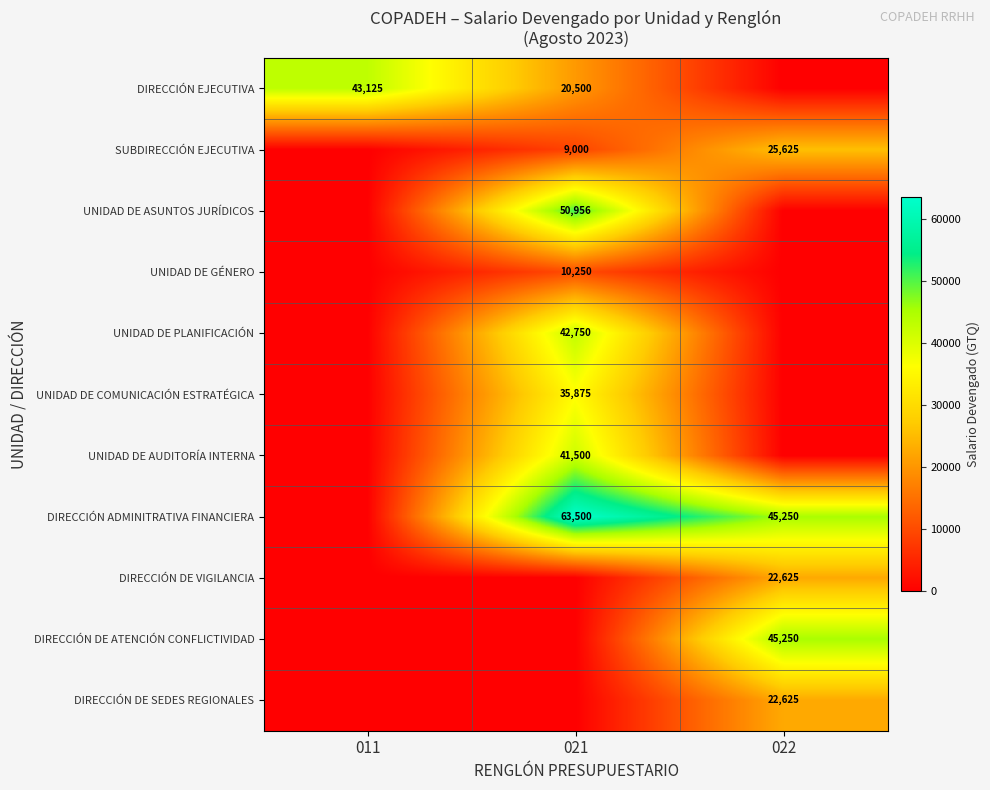

True or false: UNIDAD DE ASUNTOS JURÍDICOS has a value of 50956 at 021.

True